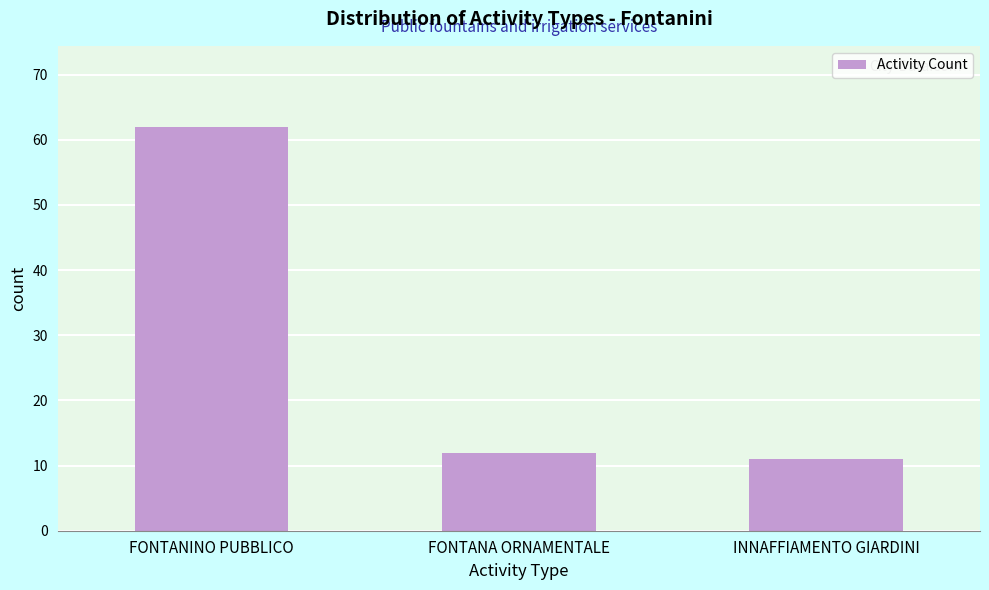

Reading left to right, transcribe all the data shown in this chart.

FONTANINO PUBBLICO=62	FONTANA ORNAMENTALE=12	INNAFFIAMENTO GIARDINI=11